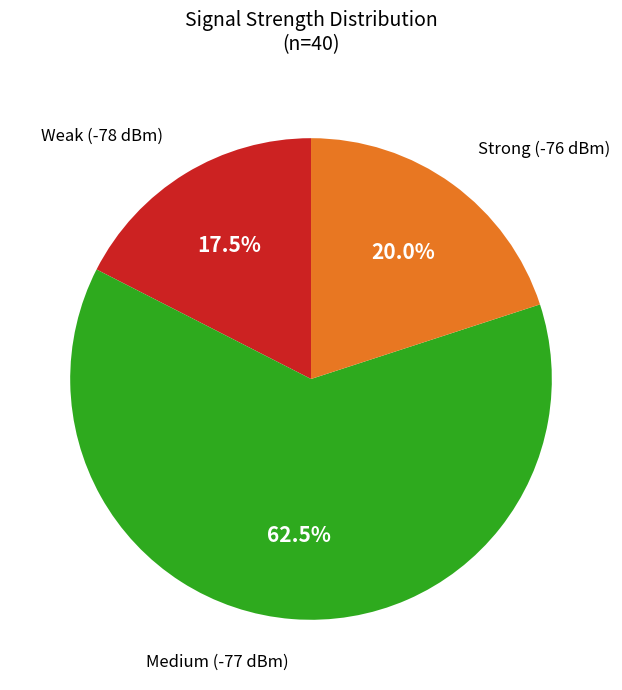

Is there a majority slice in this chart?

Yes